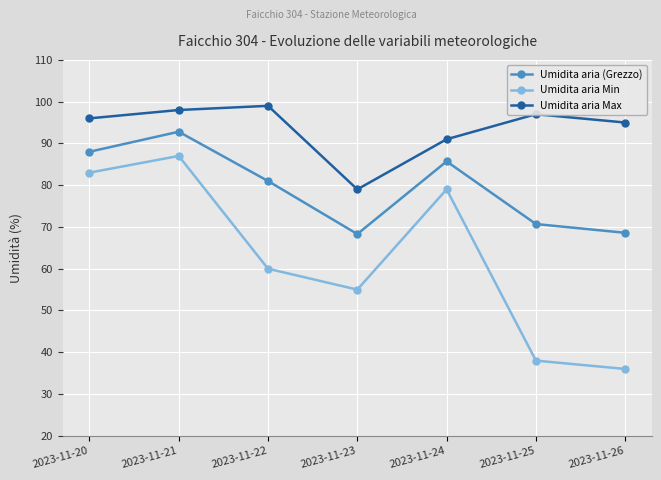

Where is Umidita aria Max nearest to the value 89?

2023-11-24